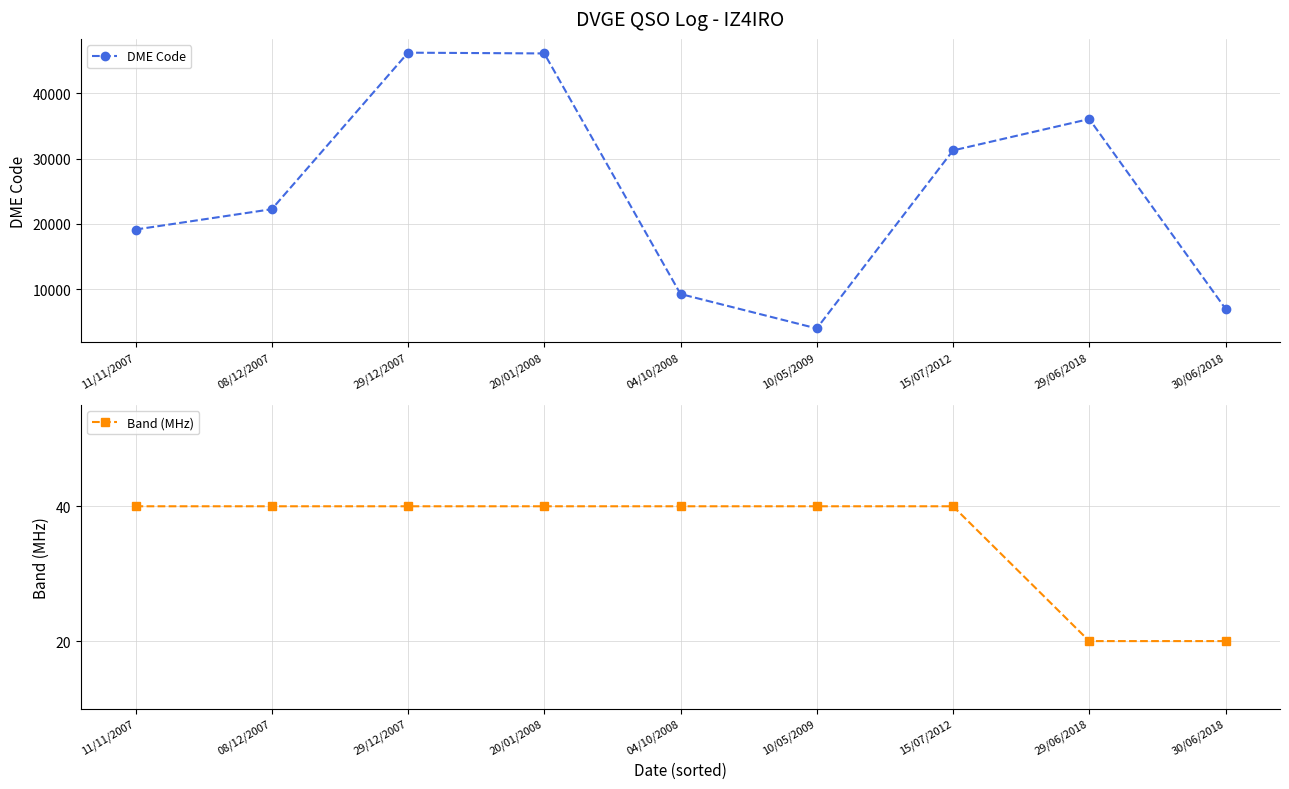

What is the spread (max minus min) of values at 29/12/2007?

46174